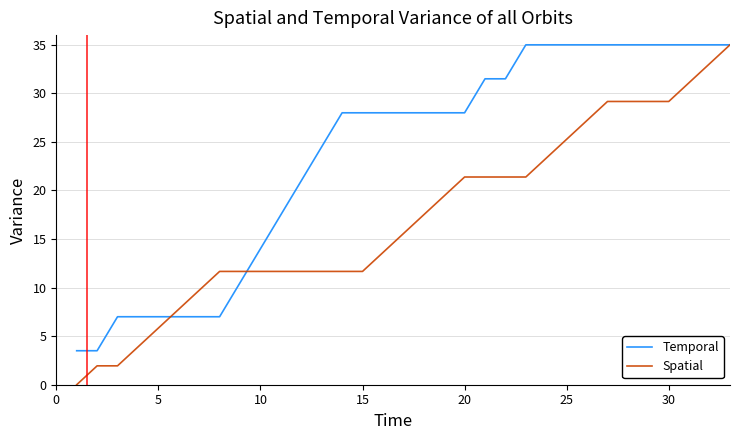

What is the sum of all Temporal values?

780.5